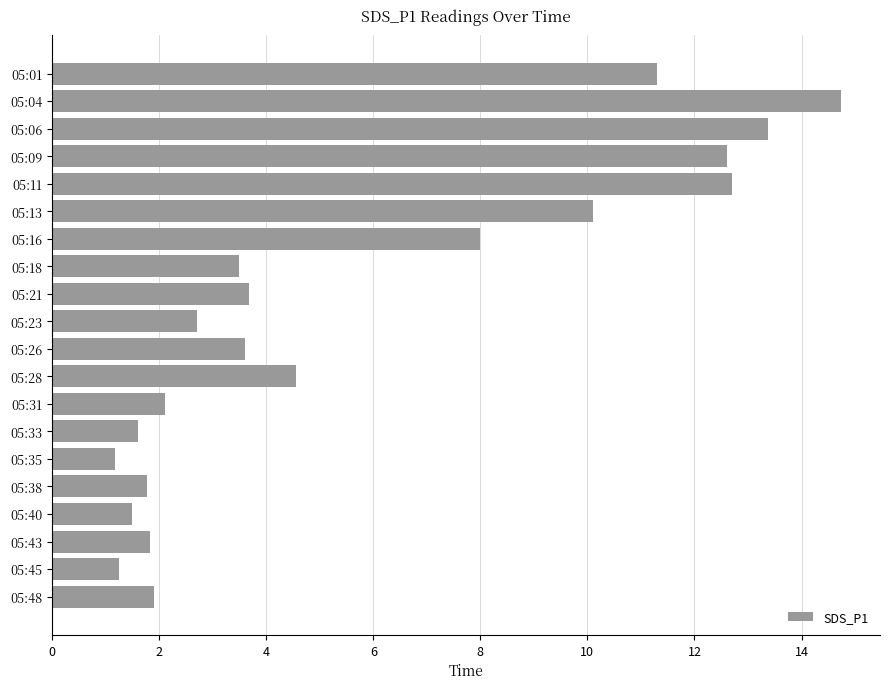

What is the value of the 13th bar from the top?

2.1